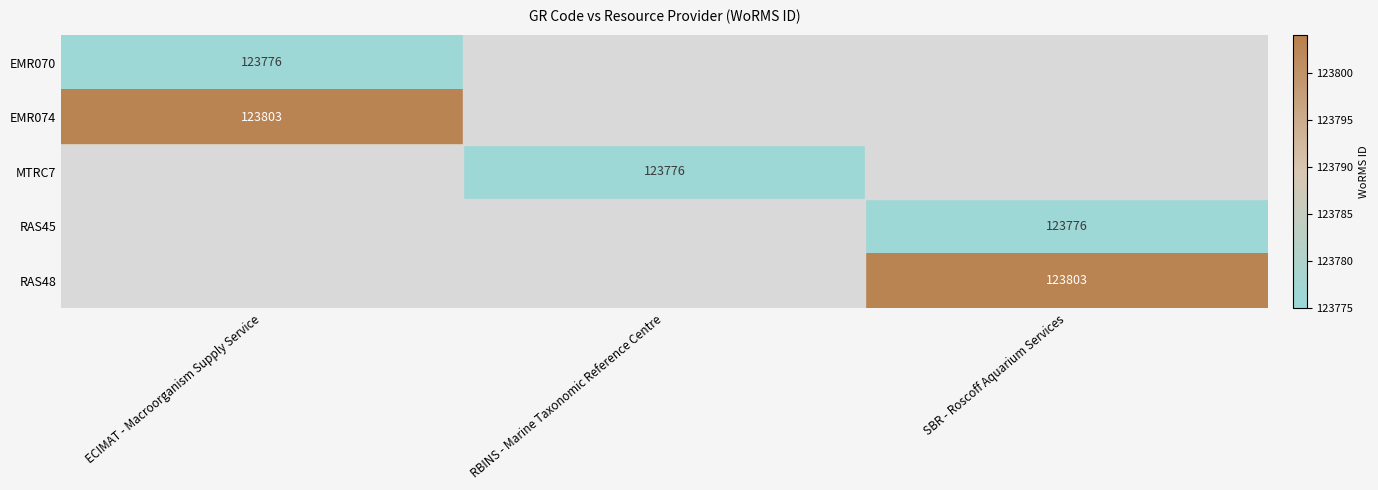

True or false: RAS48 has a value of 123803.0 at SBR - Roscoff Aquarium Services.

True